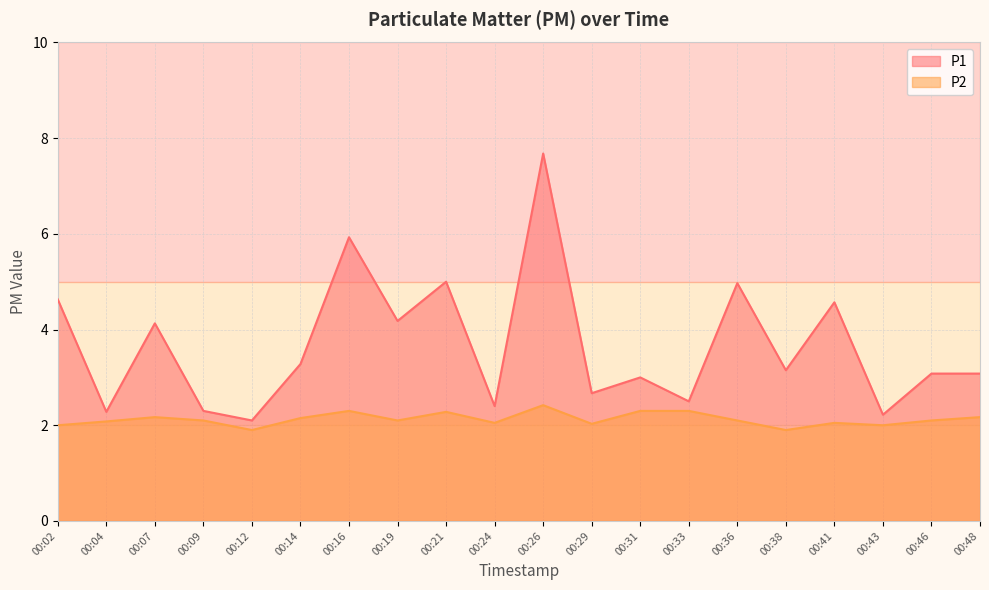

Between 00:12 and 00:46, which series saw the biggest shift?

P1